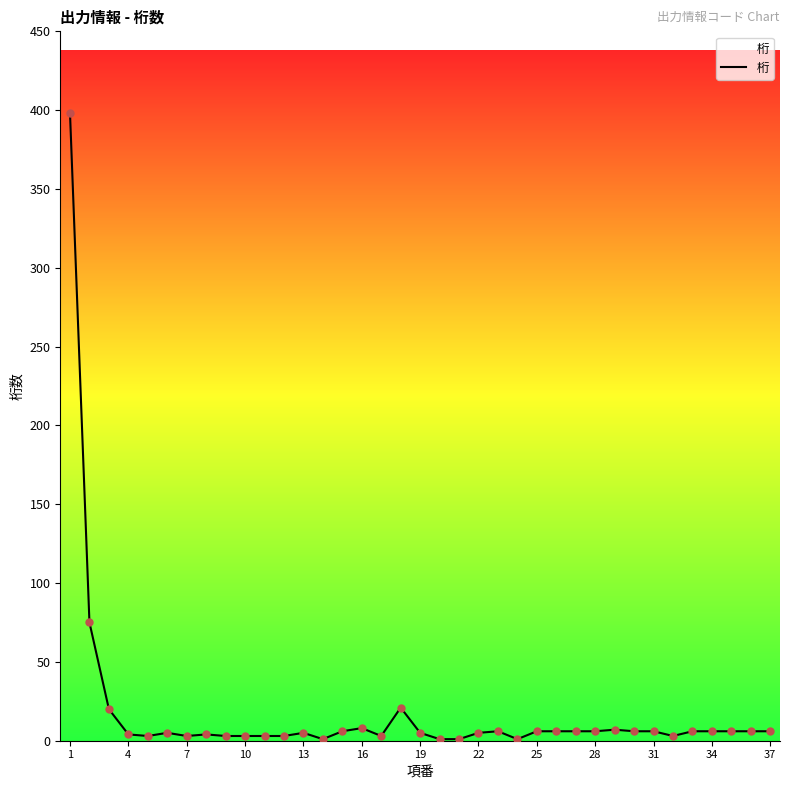

What is the maximum value shown in the chart?

398